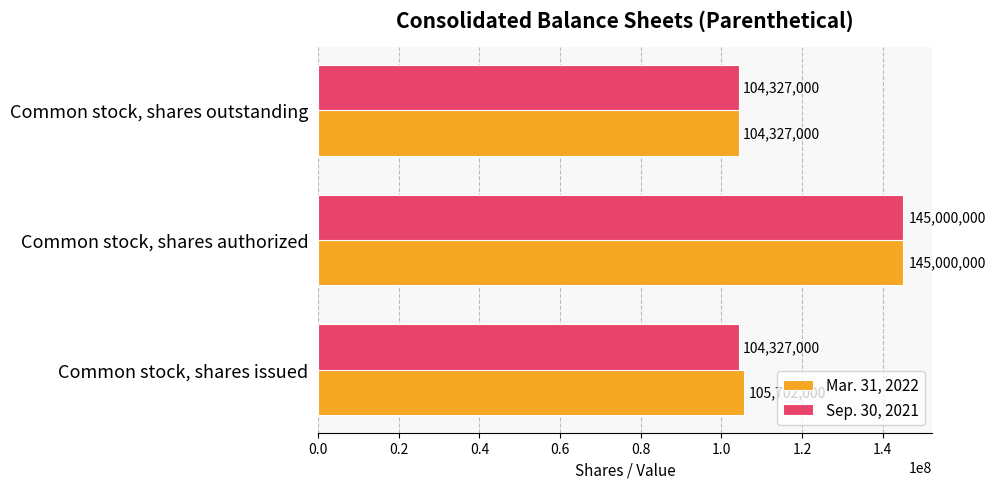

Between Common stock, shares issued and Common stock, shares outstanding, which series saw the biggest shift?

Mar. 31, 2022